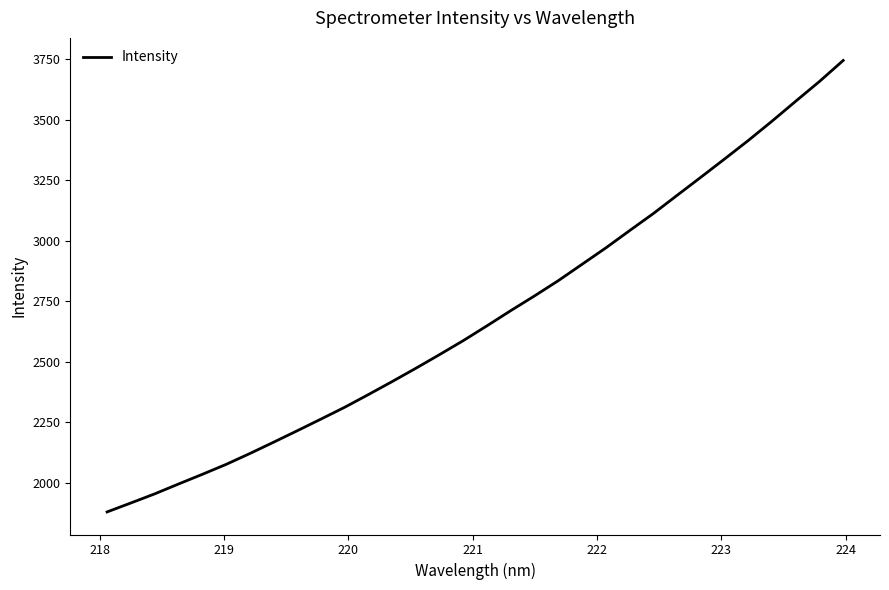

What is the minimum value shown in the chart?

1879.0